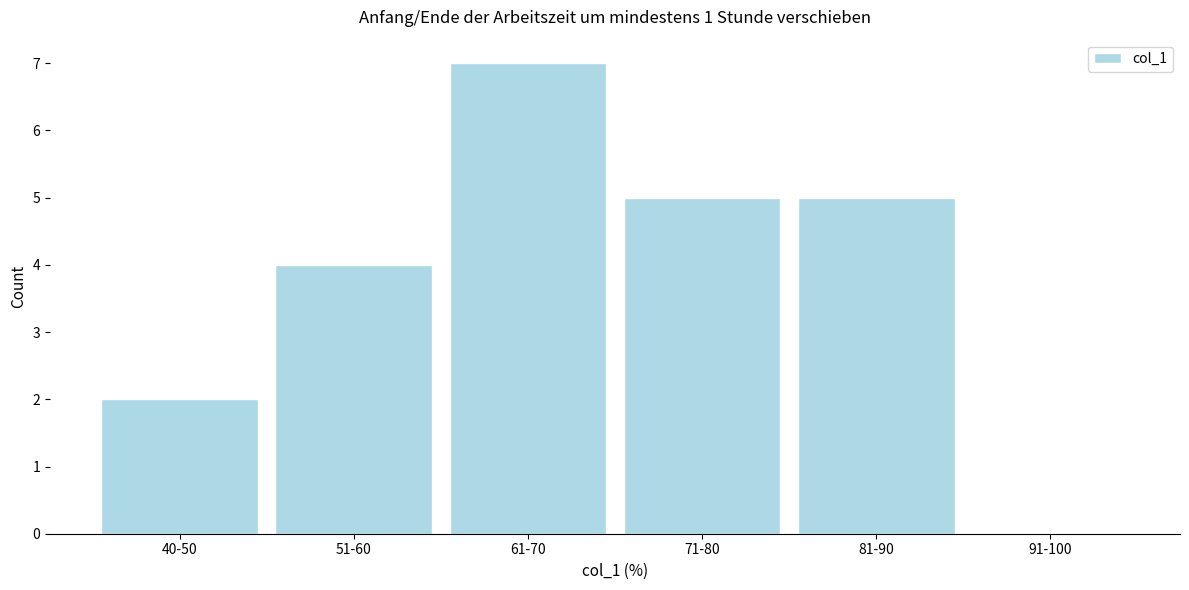

Reading left to right, extract all data points from this chart.

40-50=2	51-60=4	61-70=7	71-80=5	81-90=5	91-100=0